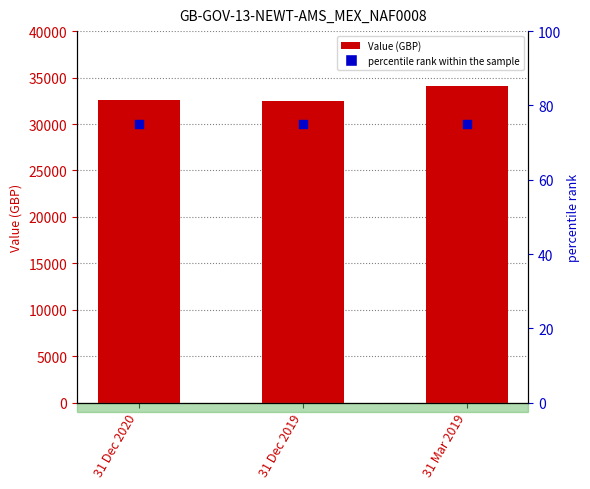

Which series contains the lowest Y value?

percentile rank within the sample